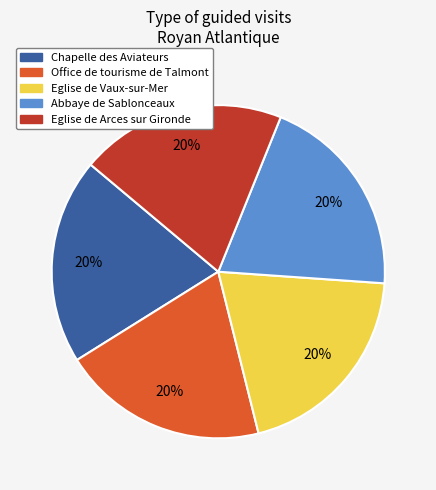

Is Eglise de Vaux-sur-Mer the majority of the pie?

No